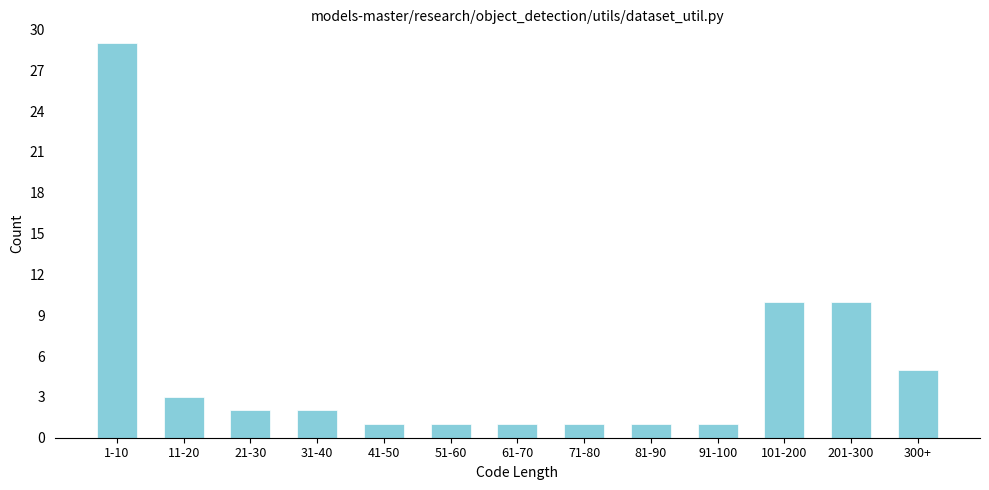

Reading left to right, extract all data points from this chart.

1-10=29	11-20=3	21-30=2	31-40=2	41-50=1	51-60=1	61-70=1	71-80=1	81-90=1	91-100=1	101-200=10	201-300=10	300+=5